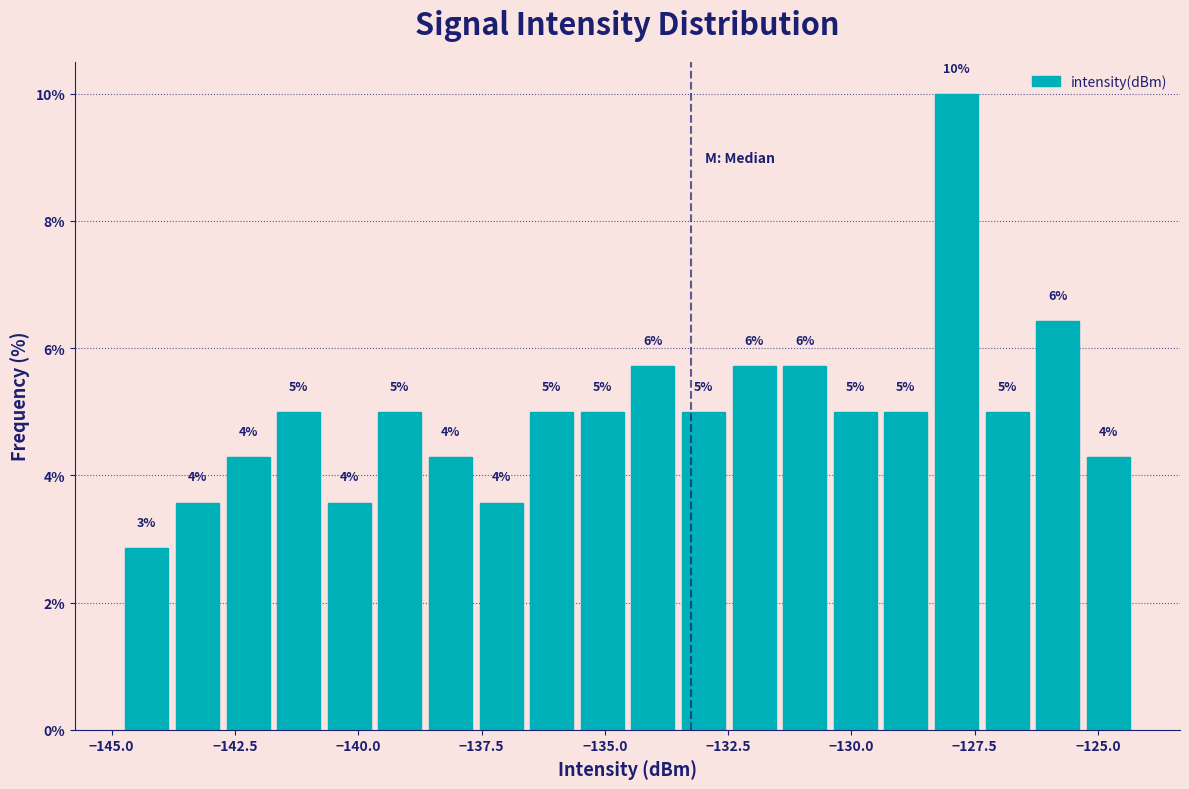

Read against the x-axis, roughly where is the centre of the tallest bar?

-128.0